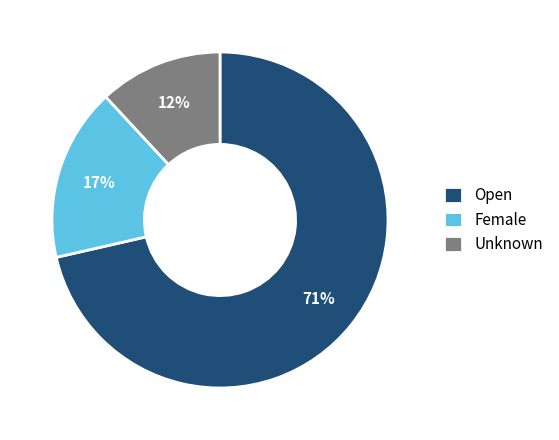

Is it true that Unknown is 12% of the pie?

True